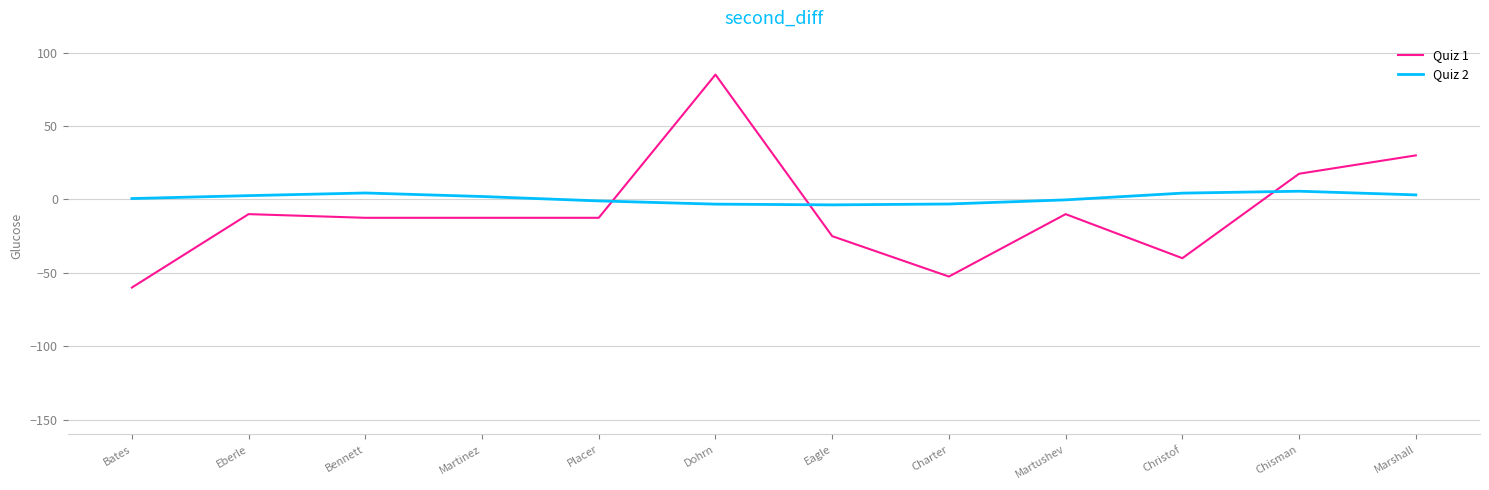

The Quiz 1 series shows 85.0 at Dohrn. True or false?

True